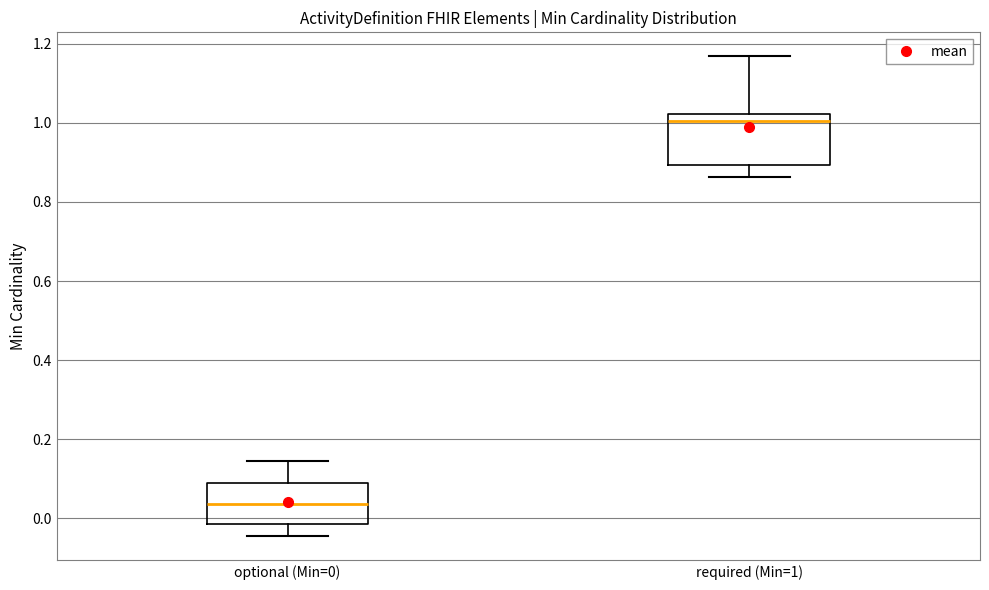

Where is the upper edge of the box for optional (Min=0) on the y-axis? The values are not printed on the chart, so give them approximately, as read against the axis.

0.08